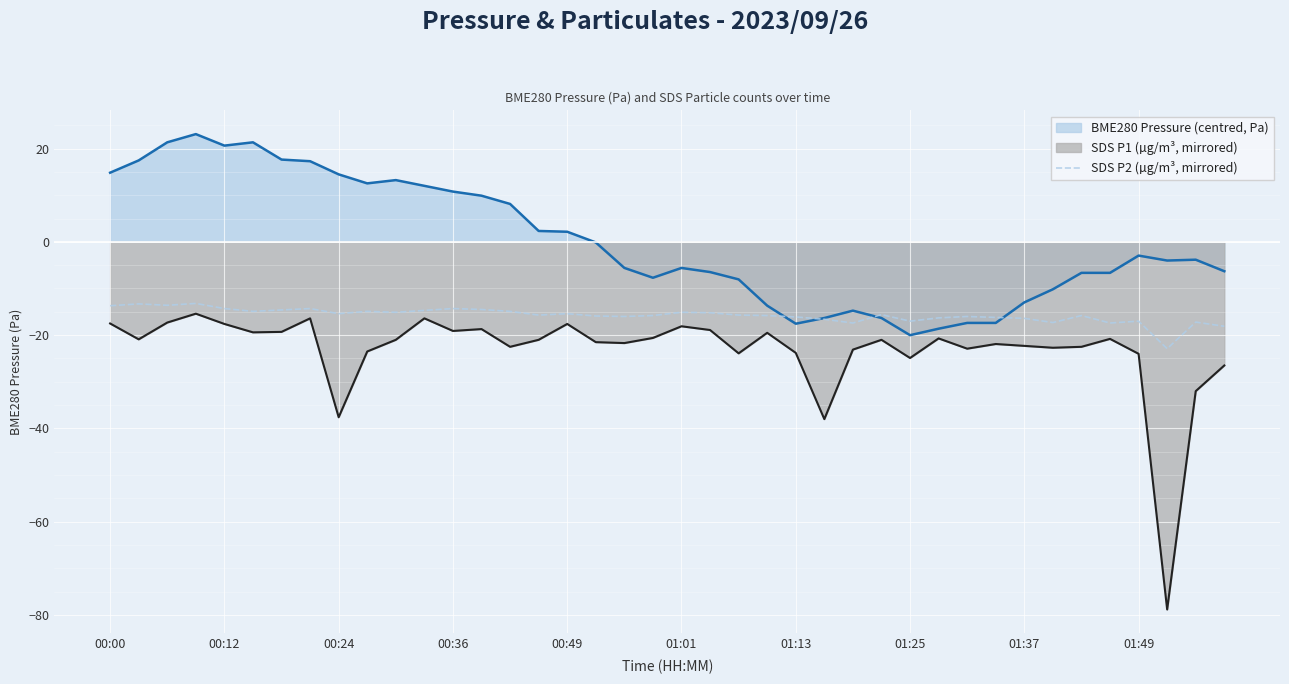

List the series in order of their peak value, highest first.

BME280 Pressure (centred, Pa), SDS P2 (µg/m³, mirrored), SDS P1 (µg/m³, mirrored)